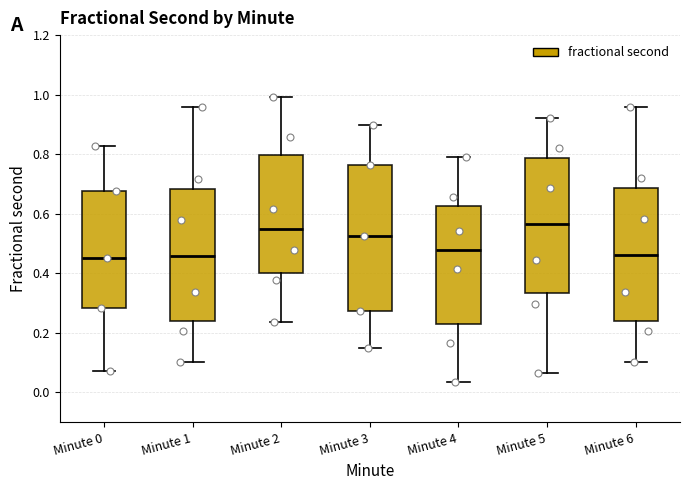

Where is the upper edge of the box for Minute 3 on the y-axis? The values are not printed on the chart, so give them approximately, as read against the axis.

0.76